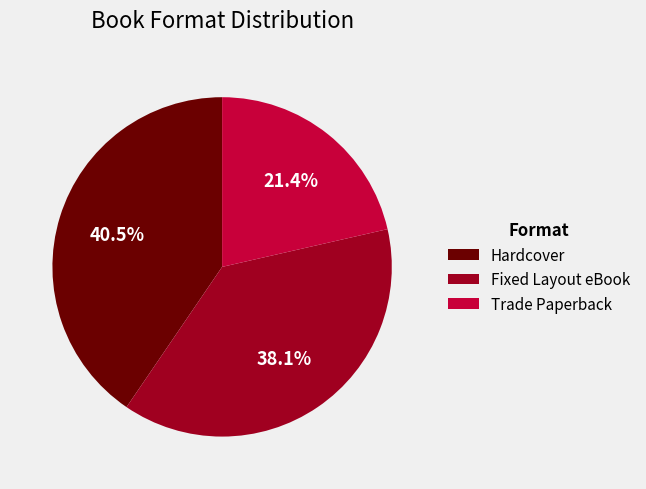

How many segments does this pie chart have?

3